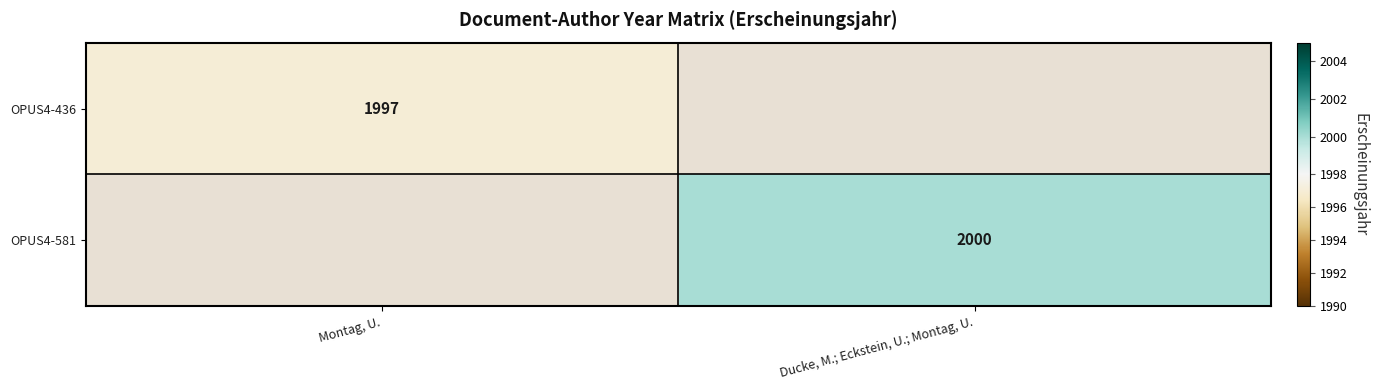

Is it true that OPUS4-436 equals 1997 at Montag, U.?

True